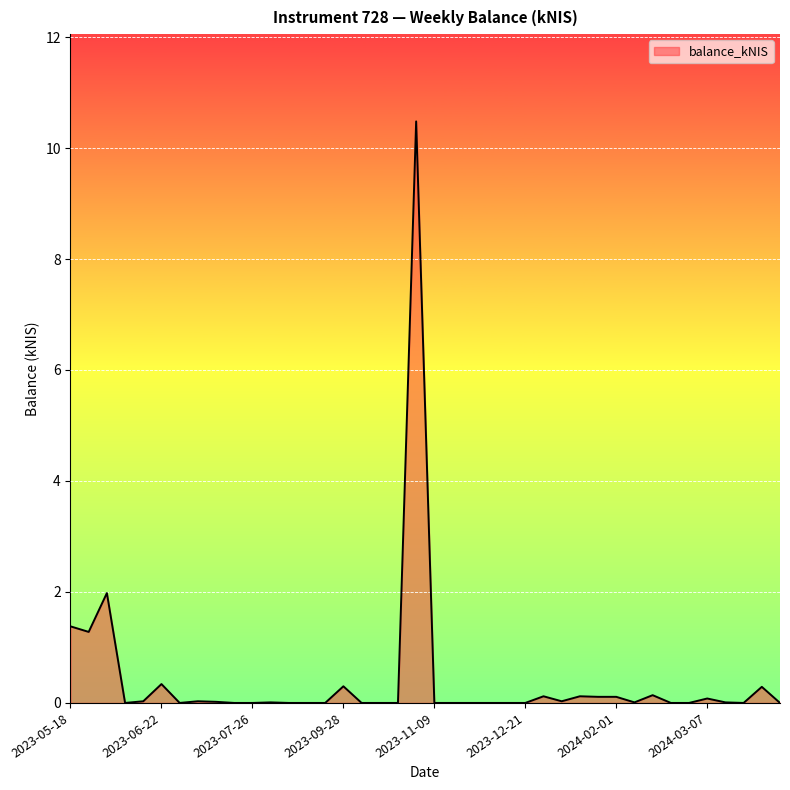

What is the maximum value shown in the chart?

10.5